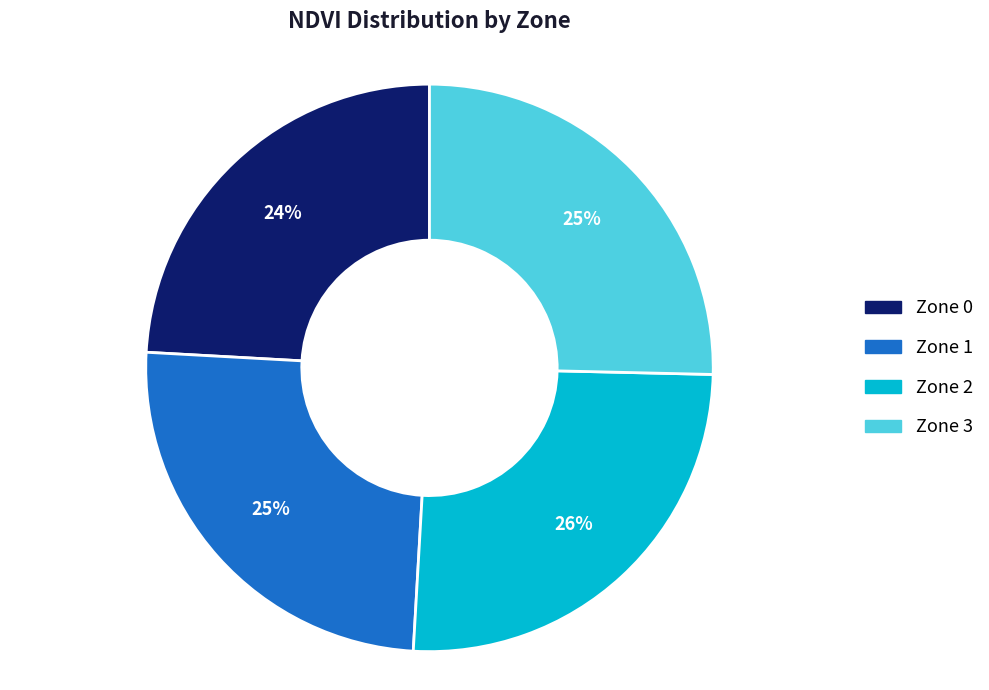

How many segments does this pie chart have?

4